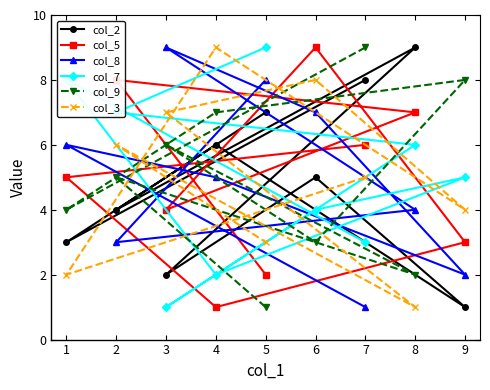

Reading left to right, extract all data points from this chart.

col_2: 1=3	2=4	3=2	4=6	5=7	6=5	7=8	8=9	9=1
col_5: 1=5	2=8	3=4	4=1	5=2	6=9	7=6	8=7	9=3
col_8: 1=6	2=3	3=9	4=5	5=8	6=7	7=1	8=4	9=2
col_7: 1=8	2=7	3=1	4=2	5=9	6=4	7=3	8=6	9=5
col_9: 1=4	2=5	3=6	4=7	5=1	6=3	7=9	8=2	9=8
col_3: 1=2	2=6	3=7	4=9	5=3	6=8	7=5	8=1	9=4